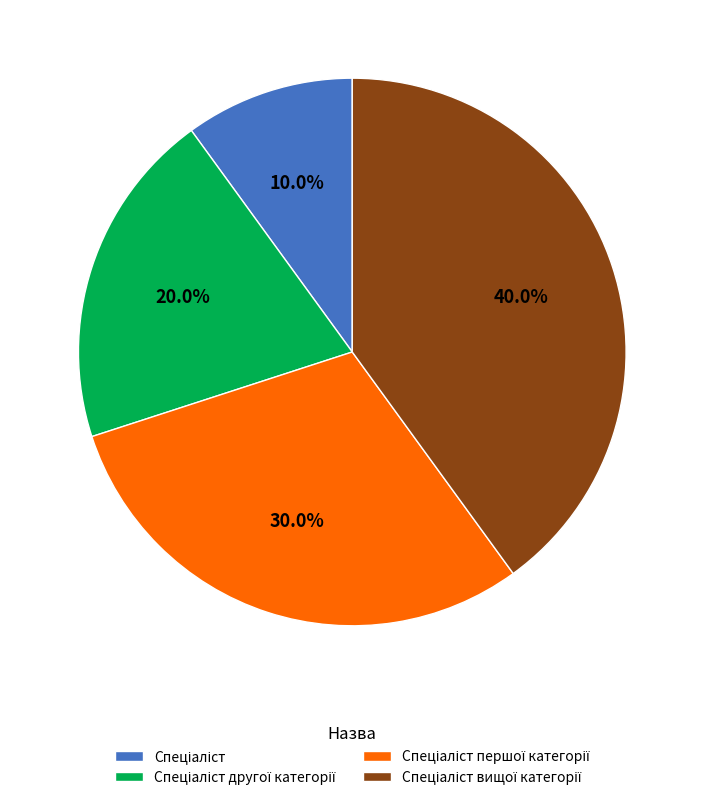

Is there a majority slice in this chart?

No